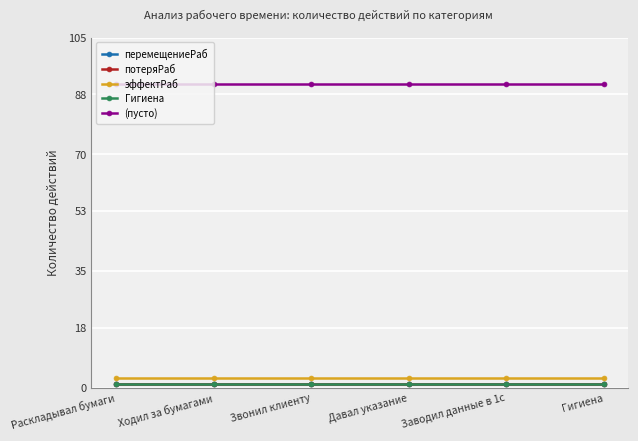

Is this an area chart (filled region under the line)?

No